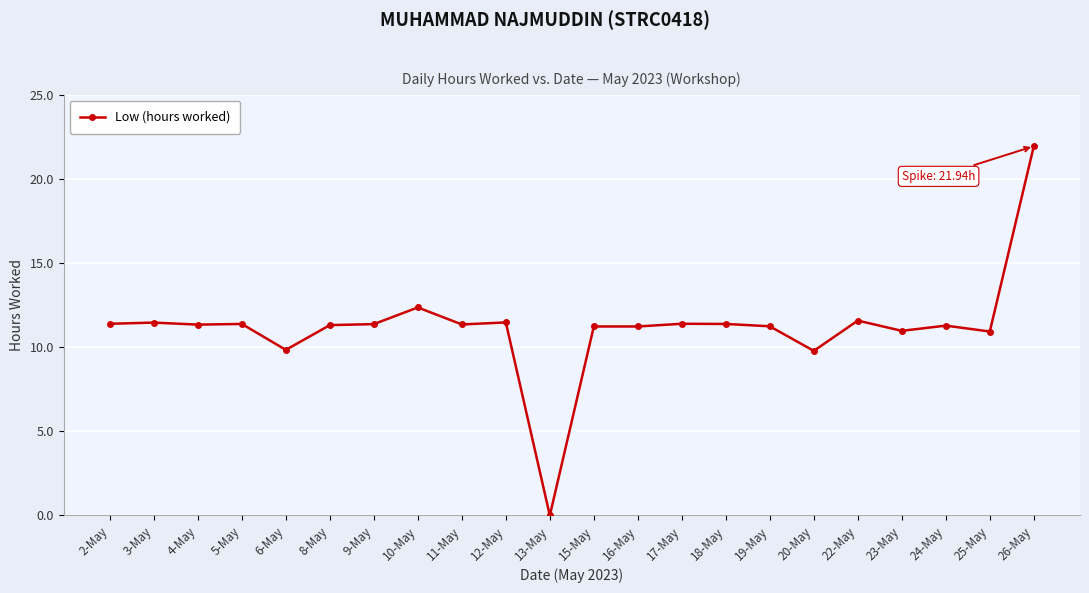

Is this an area chart (filled region under the line)?

No